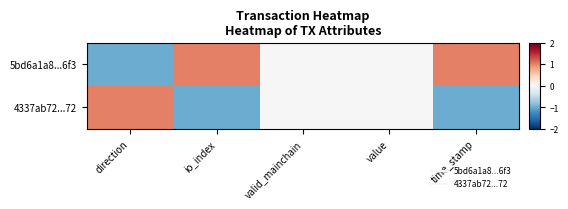

Which series has the largest range (max minus min)?

5bd6a1a8...6f3